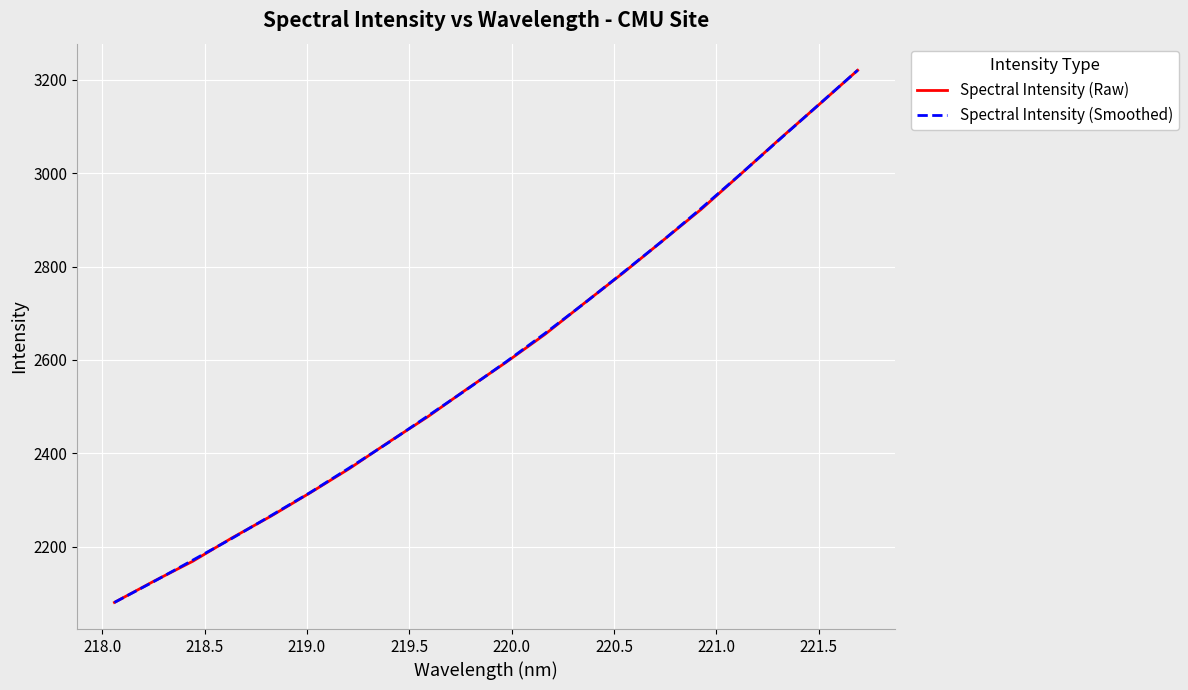

What is the minimum value for Spectral Intensity (Raw)?

2080.9